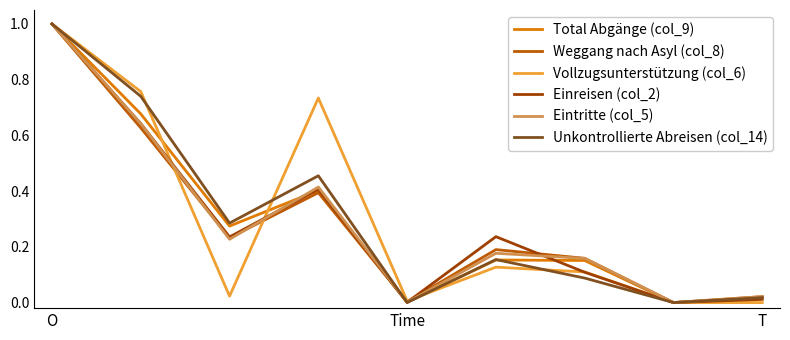

True or false: Vollzugsunterstützung (col_6) and Weggang nach Asyl (col_8) intersect in this chart.

True